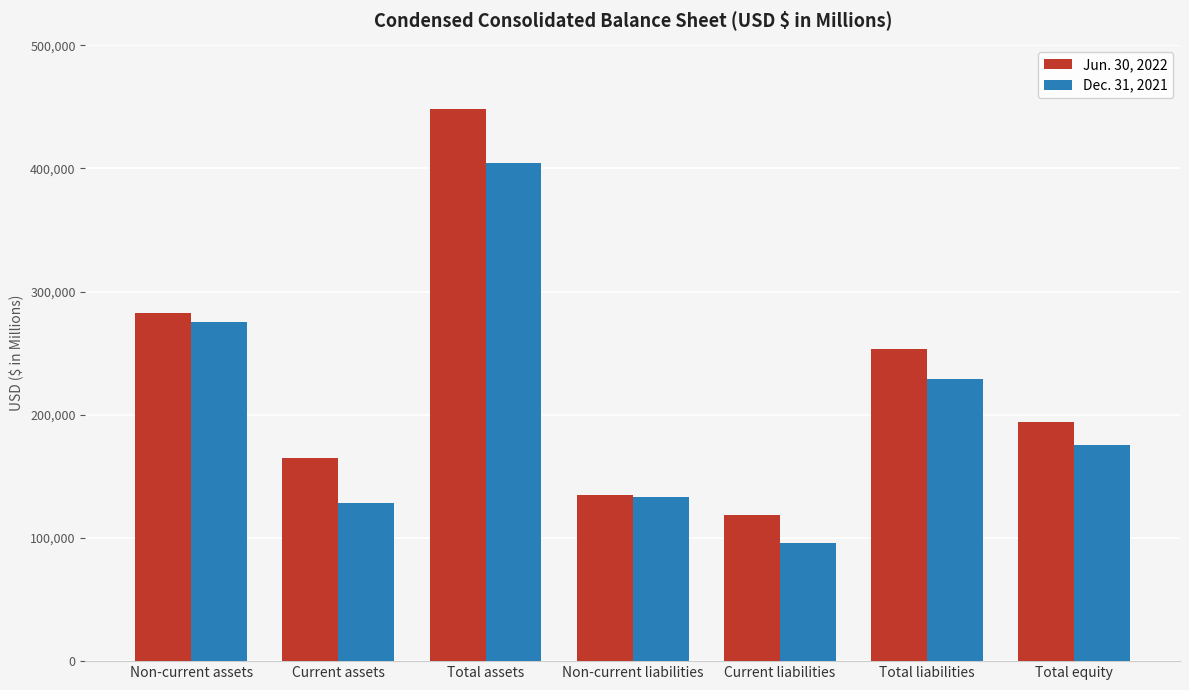

Which series has the largest range (max minus min)?

Jun. 30, 2022